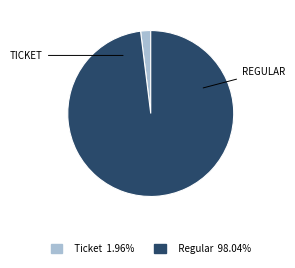

Which category has the biggest portion of the pie?

Regular